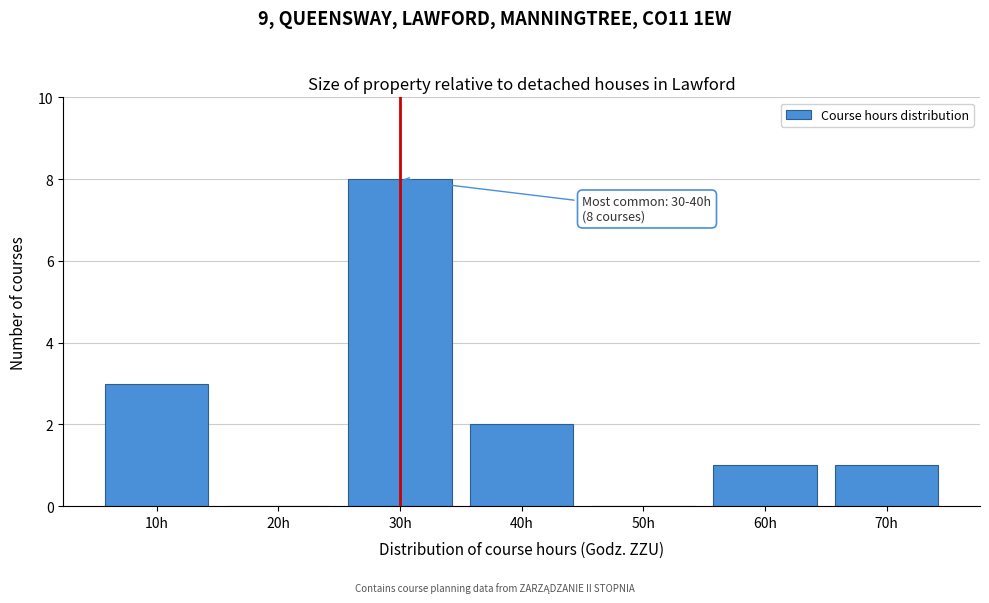

Reading left to right, transcribe all the data shown in this chart.

10h=3	20h=0	30h=8	40h=2	50h=0	60h=1	70h=1